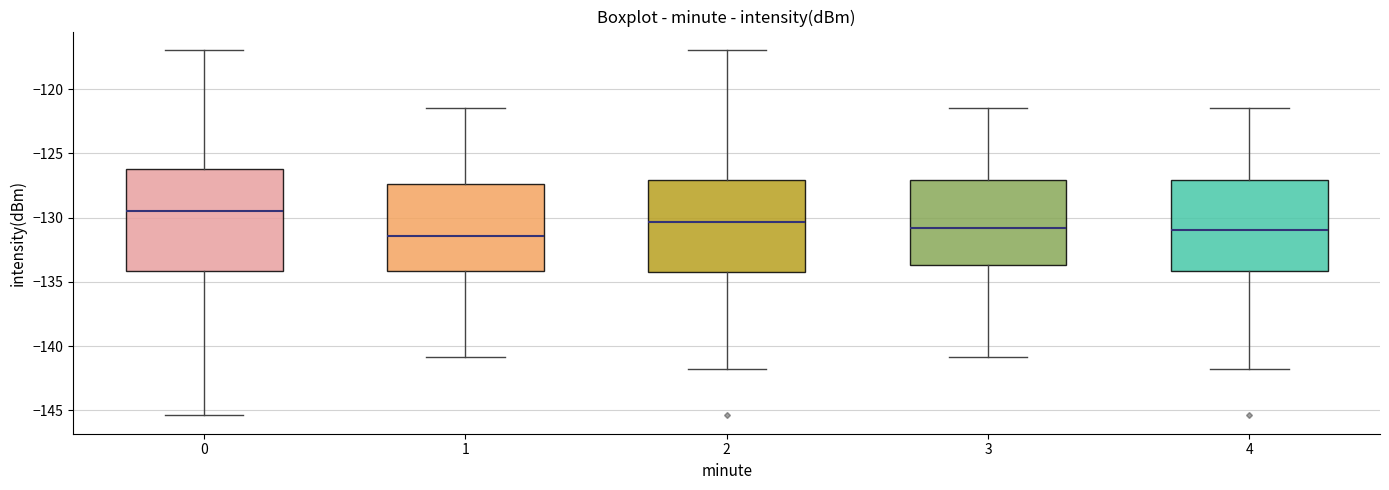

Comparing the boxes themselves (not the whiskers), which one is the tallest?

0